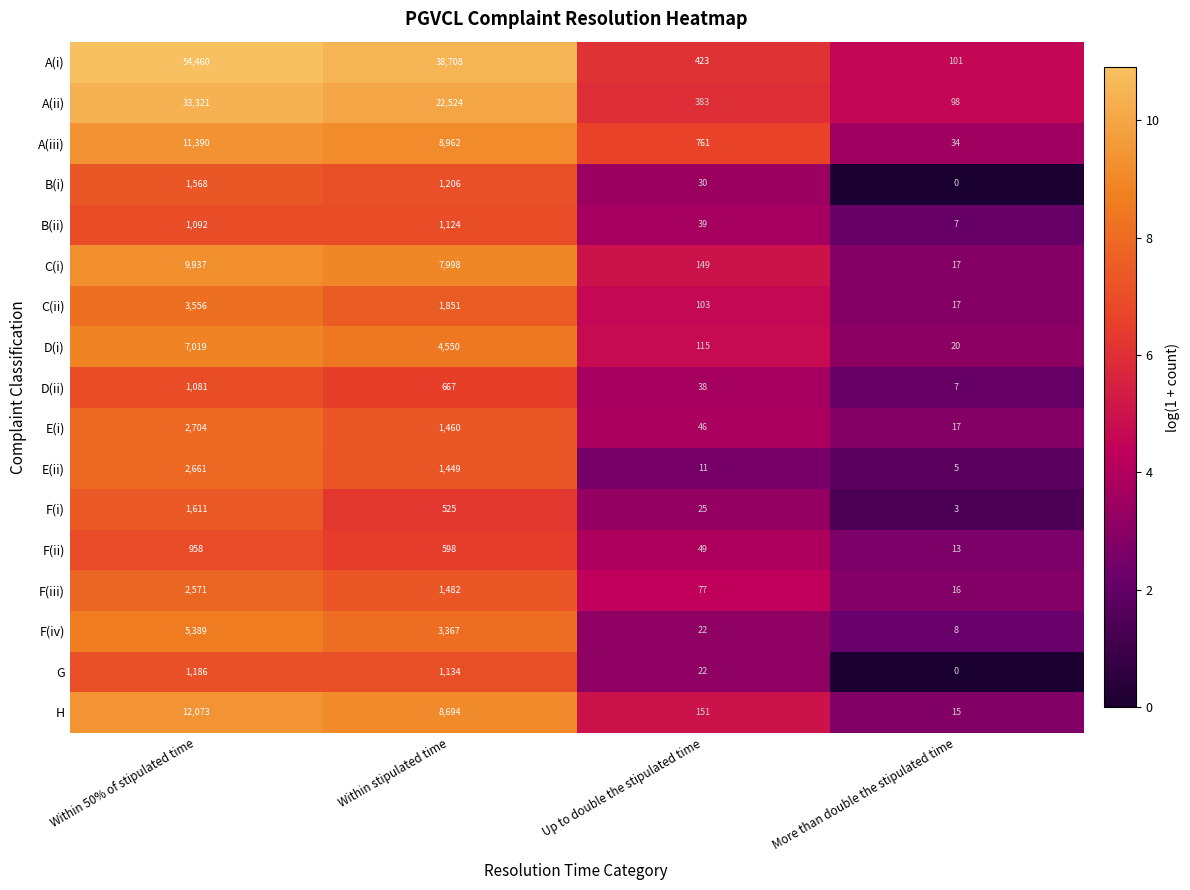

What is the difference between the maximum and minimum values in the F(iv) series?

5381